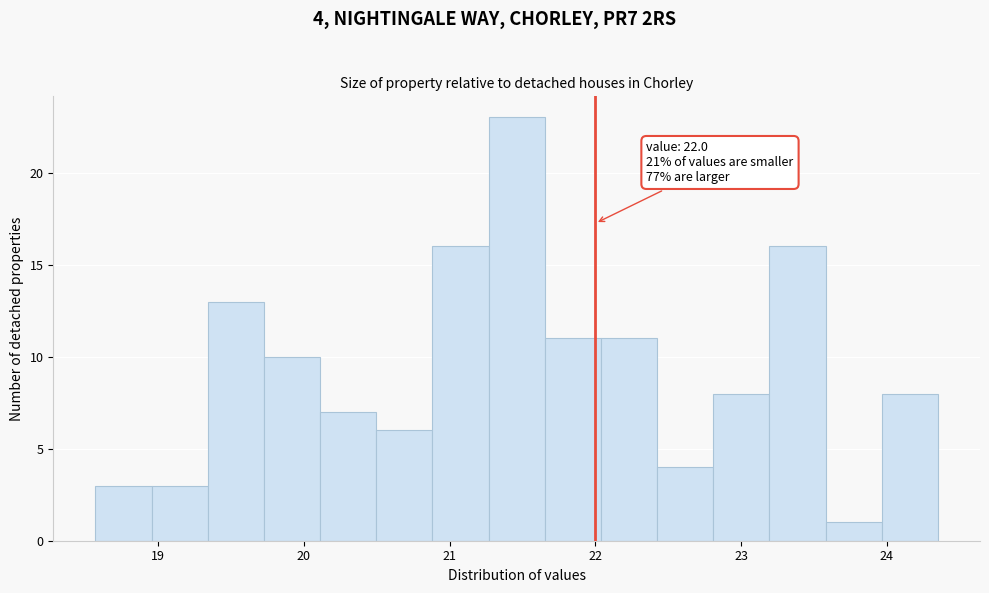

Read against the x-axis, roughly where is the centre of the tallest bar?

21.5